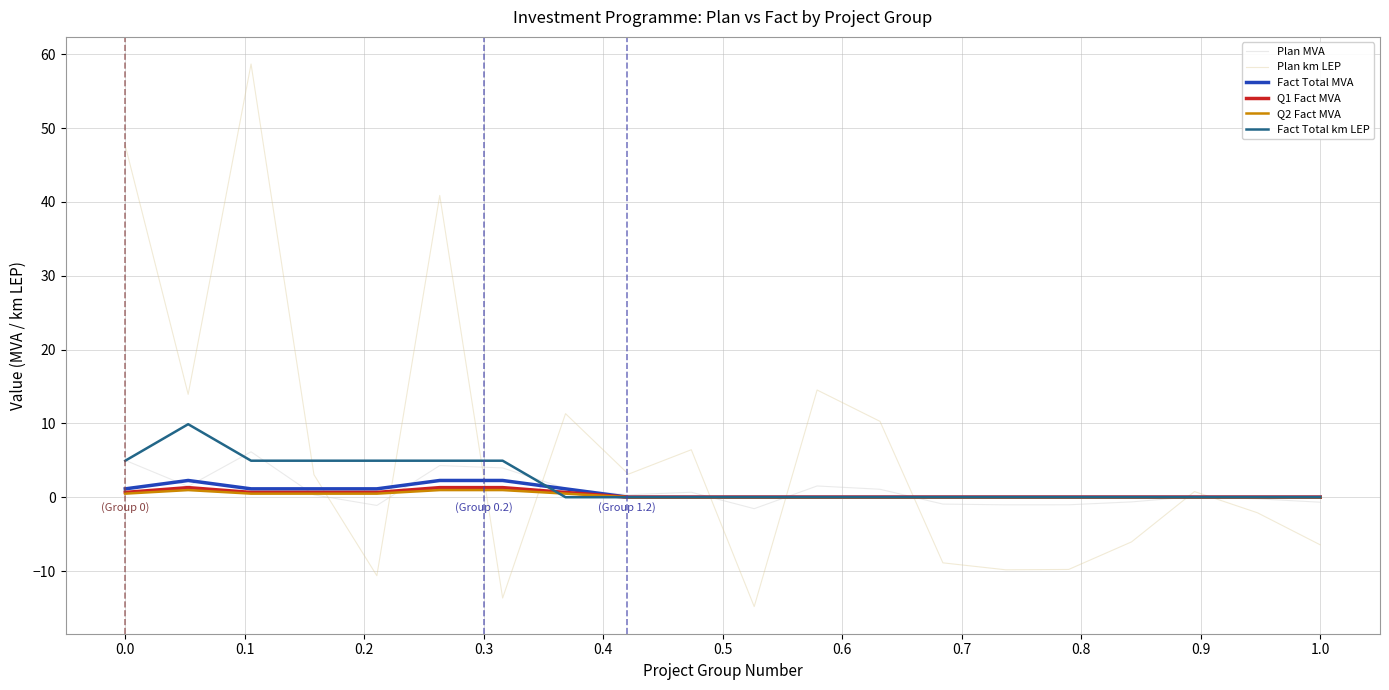

Which series has the widest spread of values?

Plan km LEP